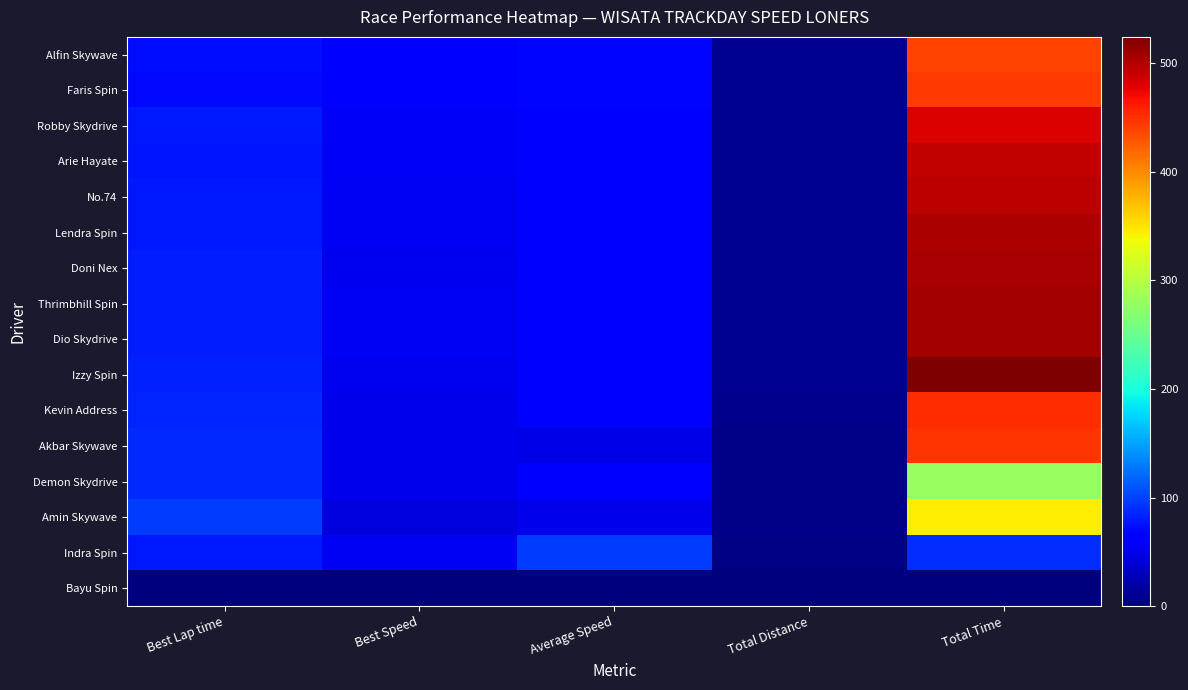

True or false: Amin Skywave has a value of 345.6 at Total Time.

True